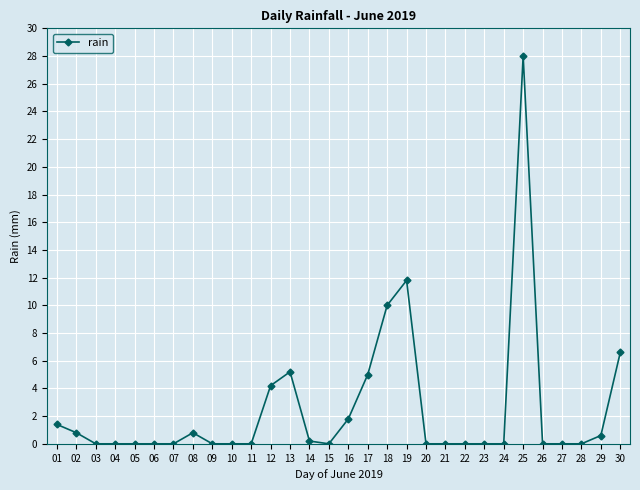

How many distinct data groups are displayed?

1